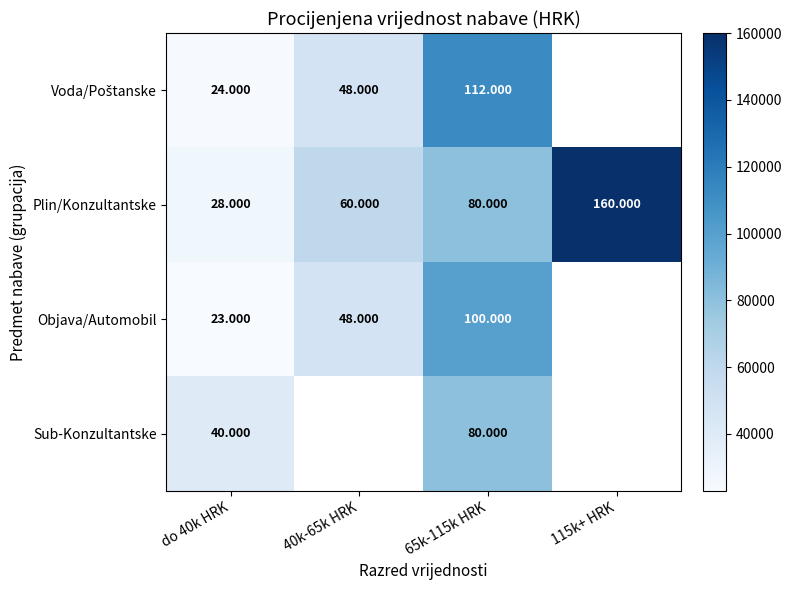

Is it true that Objava/Automobil equals 24579.9 at 40k-65k HRK?

False